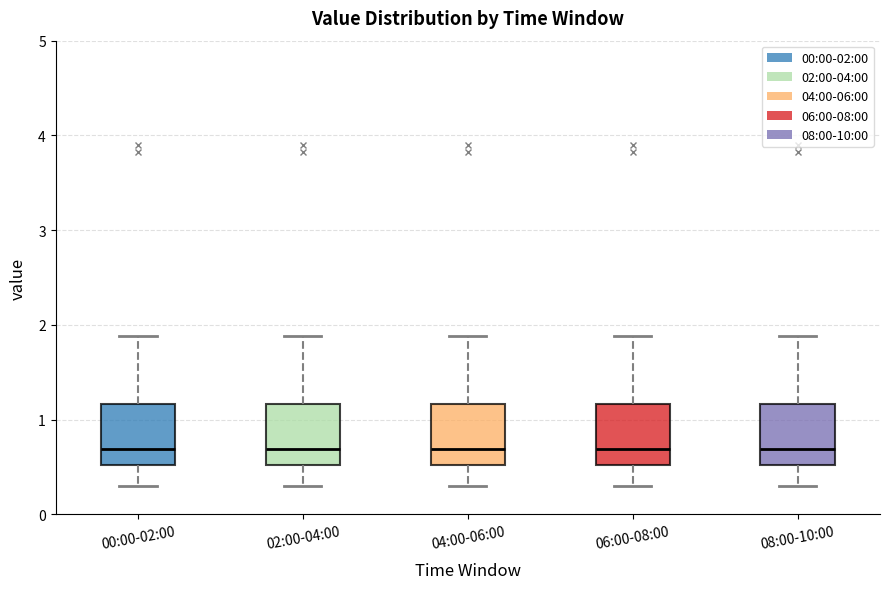

Reading left to right, transcribe this box plot: for each box, give where its median line is, the range the box spans, and where its two whiskers end, as read against the y-axis. The values are not printed on the chart, so give them approximately, as read against the axis.

00:00-02:00: median 0.7, box 0.5 to 1.2, whiskers 0.3 to 1.9
02:00-04:00: median 0.7, box 0.5 to 1.2, whiskers 0.3 to 1.9
04:00-06:00: median 0.7, box 0.5 to 1.2, whiskers 0.3 to 1.9
06:00-08:00: median 0.7, box 0.5 to 1.2, whiskers 0.3 to 1.9
08:00-10:00: median 0.7, box 0.5 to 1.2, whiskers 0.3 to 1.9